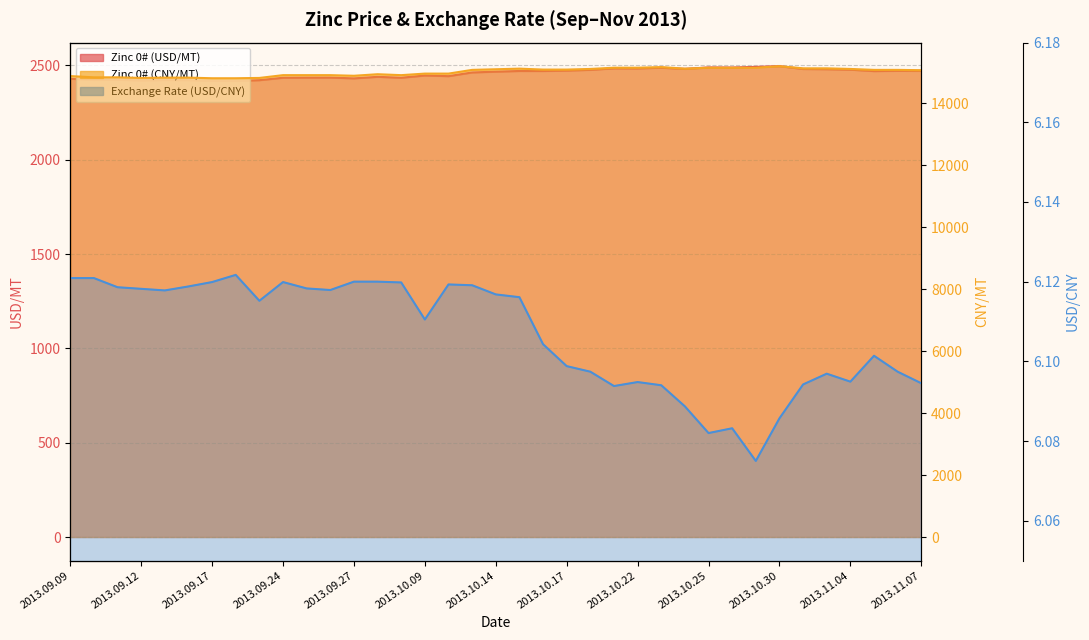

Reading left to right, list all the values displayed in this chart.

Zinc 0# (USD/MT): 2013.09.09=2429.4	2013.09.10=2422.8	2013.09.11=2423.8	2013.09.12=2420.7	2013.09.13=2422.4	2013.09.16=2422.0	2013.09.17=2418.3	2013.09.18=2417.6	2013.09.23=2421.8	2013.09.24=2434.7	2013.09.25=2435.3	2013.09.26=2435.5	2013.09.27=2431.4	2013.09.30=2439.5	2013.10.08=2434.7	2013.10.09=2446.6	2013.10.10=2443.1	2013.10.11=2462.8	2013.10.14=2467.0	2013.10.15=2470.5	2013.10.16=2470.4	2013.10.17=2472.6	2013.10.18=2476.5	2013.10.21=2484.5	2013.10.22=2484.1	2013.10.23=2487.7	2013.10.24=2481.7	2013.10.25=2489.3	2013.10.28=2488.8	2013.10.29=2492.2	2013.10.30=2496.0	2013.10.31=2481.1	2013.11.01=2479.9	2013.11.04=2477.5	2013.11.05=2469.9	2013.11.06=2471.6	2013.11.07=2471.1
Zinc 0# (CNY/MT): 2013.09.09=14870.0	2013.09.10=14830.0	2013.09.11=14830.0	2013.09.12=14810.0	2013.09.13=14820.0	2013.09.16=14820.0	2013.09.17=14800.0	2013.09.18=14800.0	2013.09.23=14810.0	2013.09.24=14900.0	2013.09.25=14900.0	2013.09.26=14900.0	2013.09.27=14880.0	2013.09.30=14930.0	2013.10.08=14900.0	2013.10.09=14950.0	2013.10.10=14950.0	2013.10.11=15070.0	2013.10.14=15090.0	2013.10.15=15110.0	2013.10.16=15080.0	2013.10.17=15080.0	2013.10.18=15100.0	2013.10.21=15140.0	2013.10.22=15140.0	2013.10.23=15160.0	2013.10.24=15110.0	2013.10.25=15140.0	2013.10.28=15140.0	2013.10.29=15140.0	2013.10.30=15190.0	2013.10.31=15120.0	2013.11.01=15120.0	2013.11.04=15100.0	2013.11.05=15070.0	2013.11.06=15070.0	2013.11.07=15060.0
Exchange Rate (USD/CNY): 2013.09.09=6.1	2013.09.10=6.1	2013.09.11=6.1	2013.09.12=6.1	2013.09.13=6.1	2013.09.16=6.1	2013.09.17=6.1	2013.09.18=6.1	2013.09.23=6.1	2013.09.24=6.1	2013.09.25=6.1	2013.09.26=6.1	2013.09.27=6.1	2013.09.30=6.1	2013.10.08=6.1	2013.10.09=6.1	2013.10.10=6.1	2013.10.11=6.1	2013.10.14=6.1	2013.10.15=6.1	2013.10.16=6.1	2013.10.17=6.1	2013.10.18=6.1	2013.10.21=6.1	2013.10.22=6.1	2013.10.23=6.1	2013.10.24=6.1	2013.10.25=6.1	2013.10.28=6.1	2013.10.29=6.1	2013.10.30=6.1	2013.10.31=6.1	2013.11.01=6.1	2013.11.04=6.1	2013.11.05=6.1	2013.11.06=6.1	2013.11.07=6.1